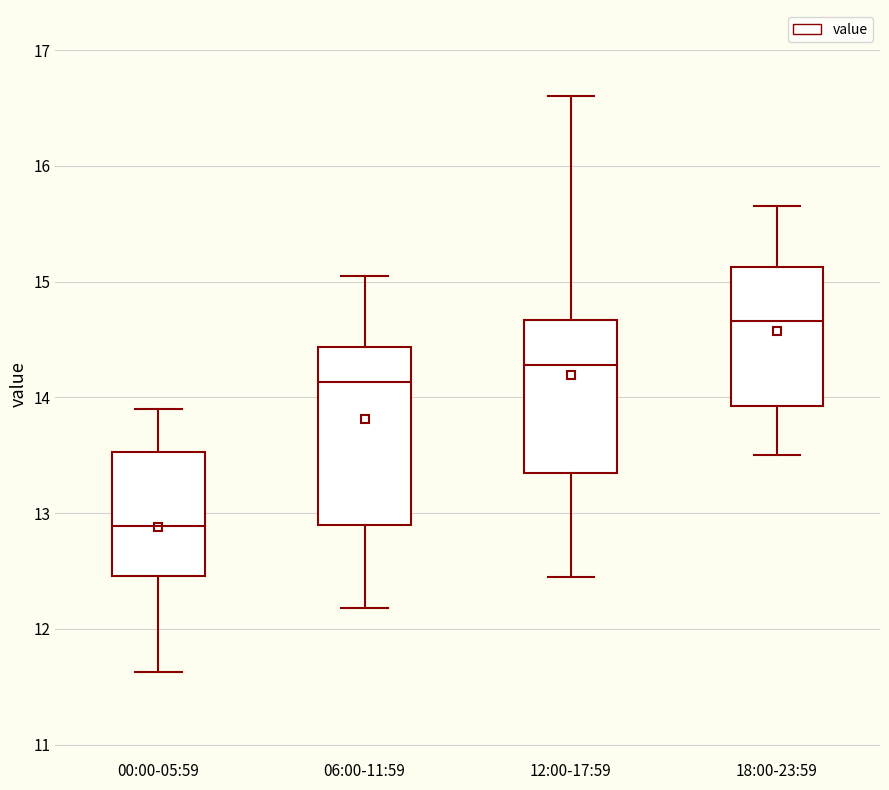

Which box's median line is the lowest?

00:00-05:59